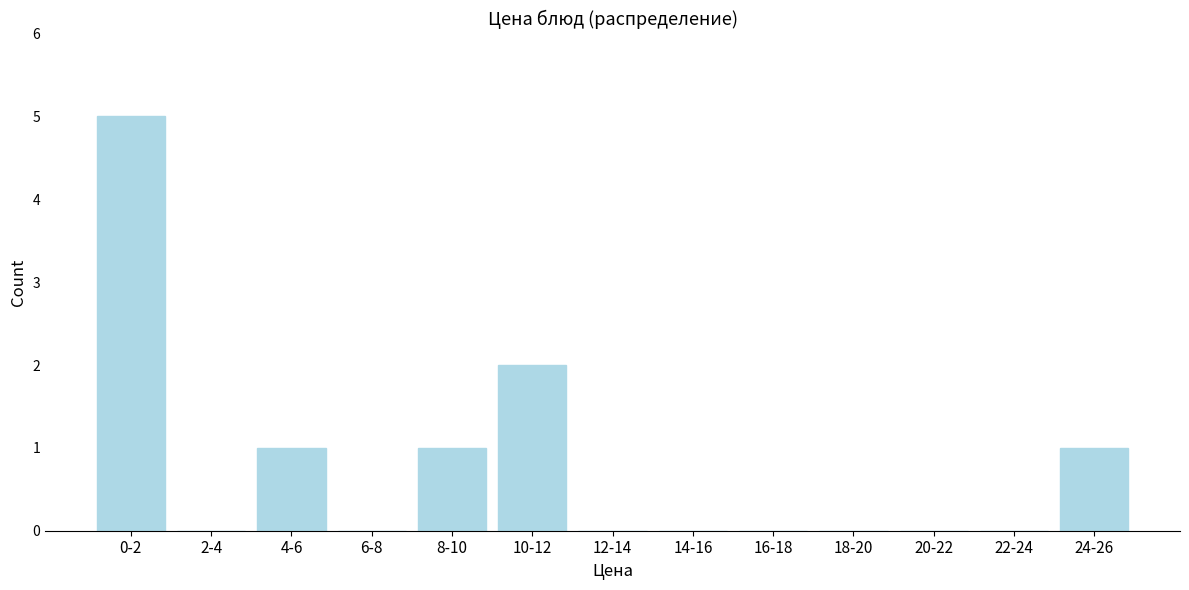

Which has a higher value, 16-18 or 4-6?

4-6